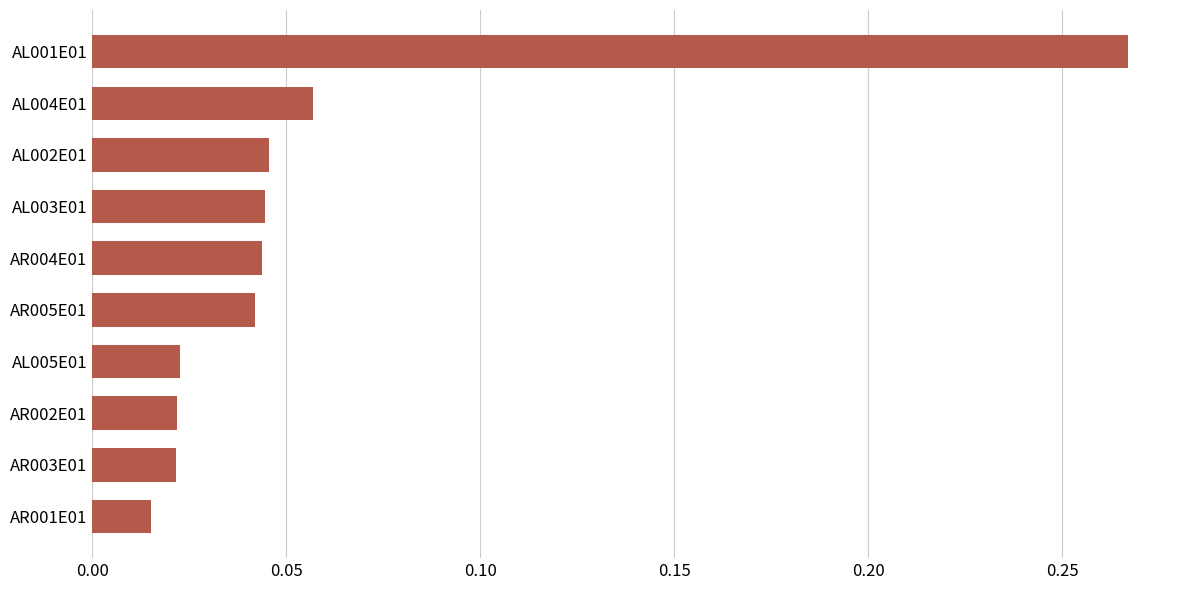

What is the sum of all values?

0.6